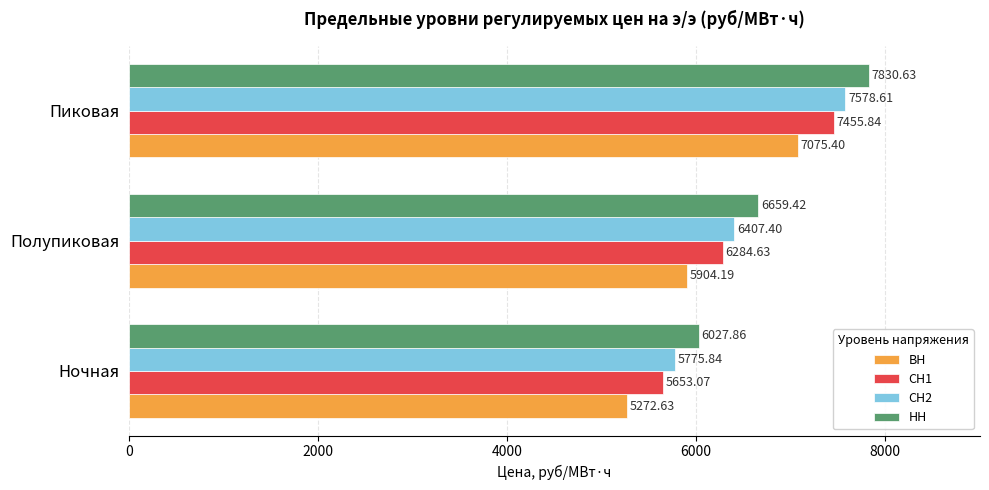

At which label does НН reach its peak?

Пиковая